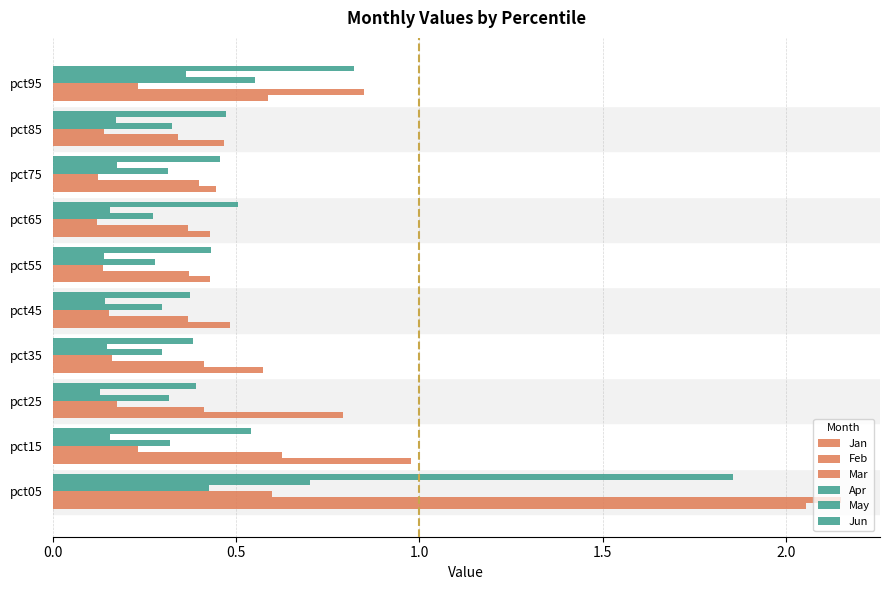

How many series are shown in this chart?

6